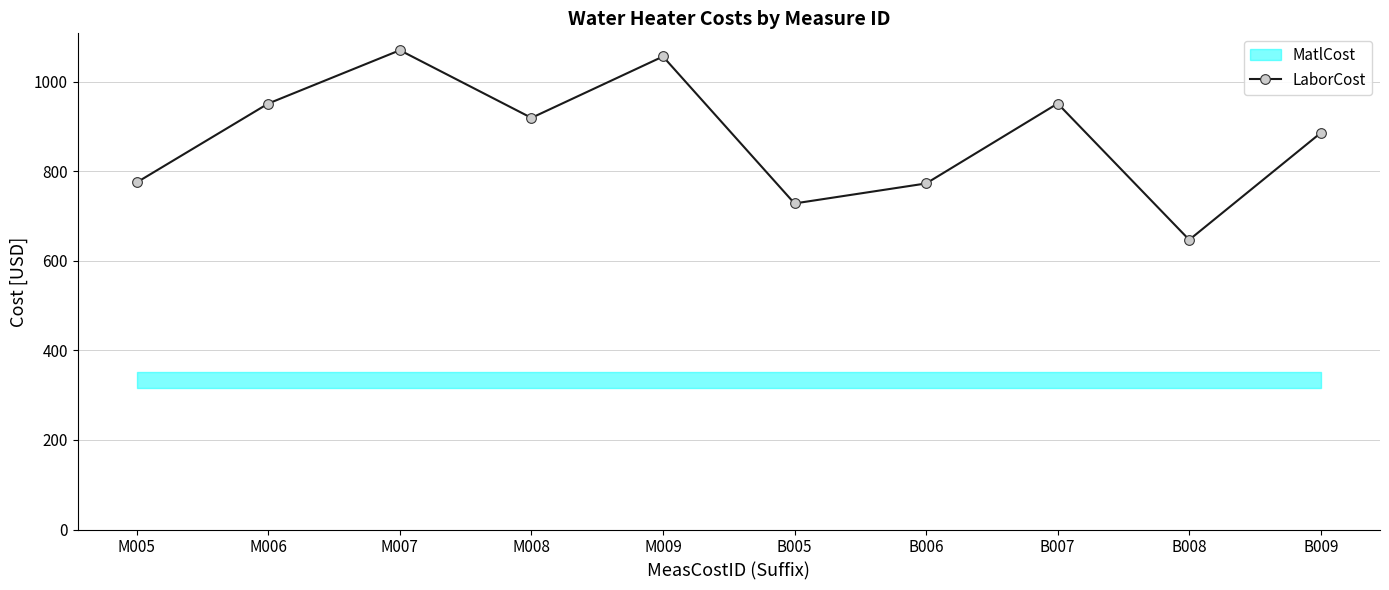

The chart shows a value of 521.7 at B007. True or false?

False